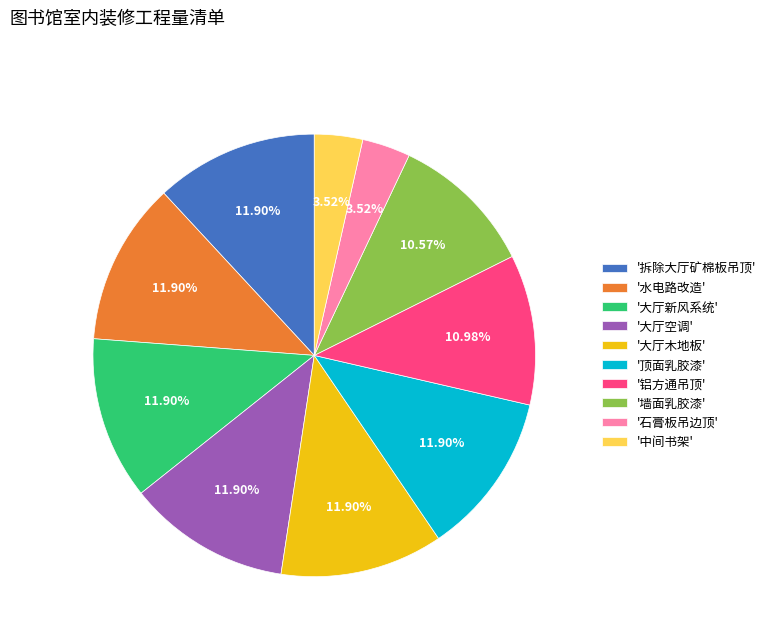

Do '中间书架' and '顶面乳胶漆' together represent more than half of the pie?

No